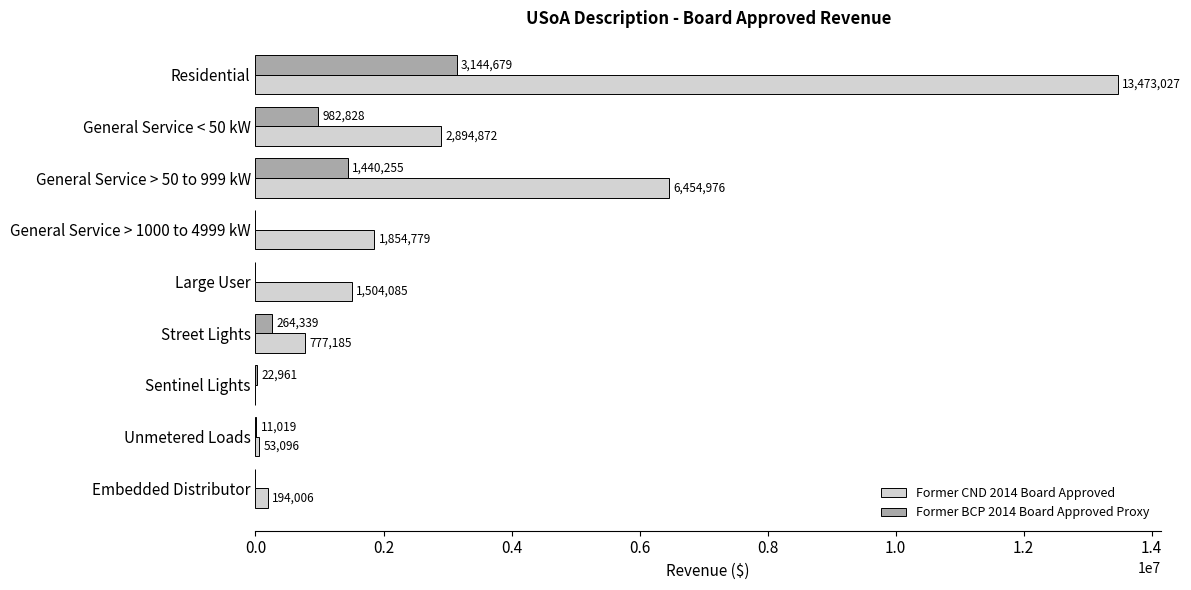

Count the number of data series in this chart.

2